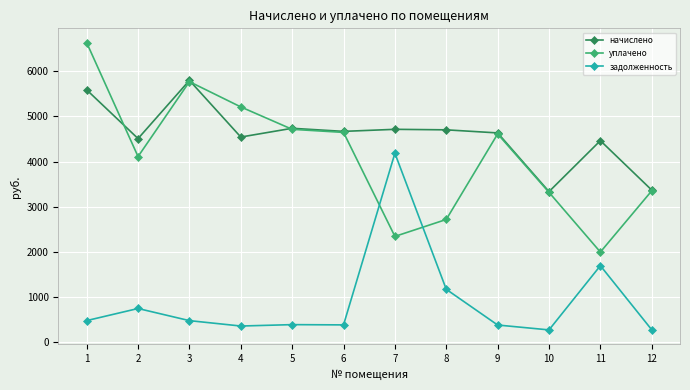

How many data points in начислено are less than 4669?

6